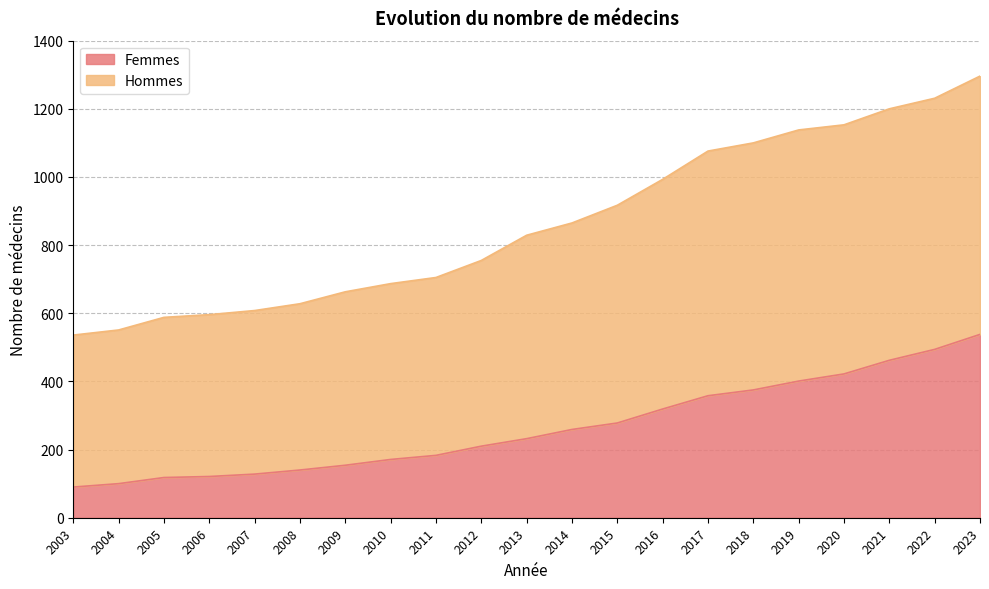

How many distinct data groups are displayed?

2